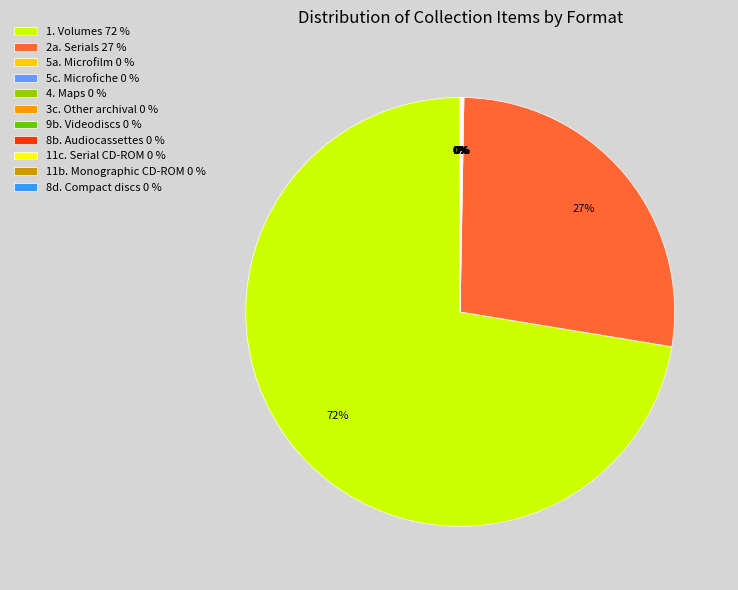

To the nearest percent, what is the average slice percentage?

9%